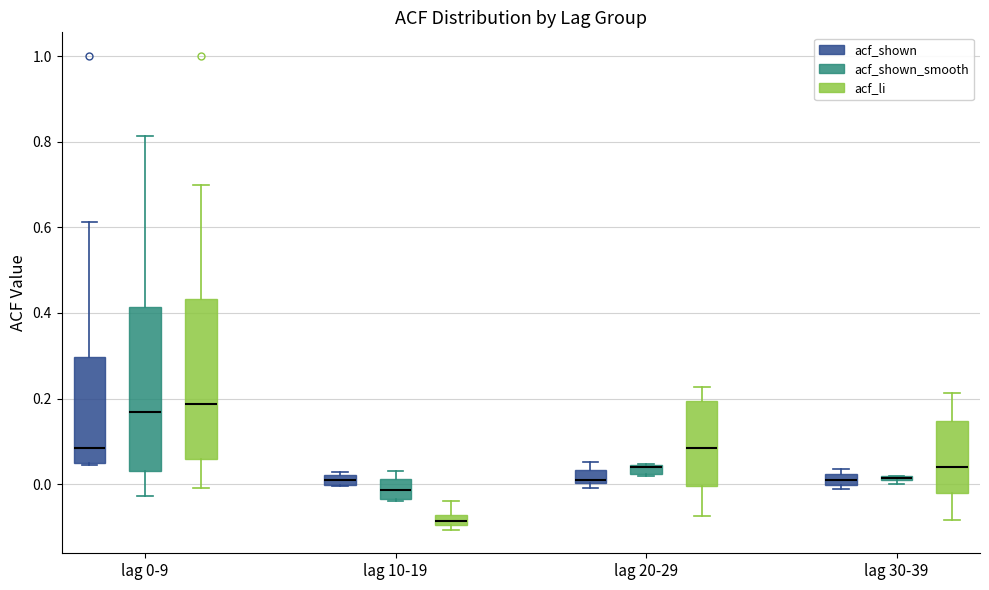

Where does the lower whisker of the box for lag 30-39 (acf_li) end on the y-axis? The values are not printed on the chart, so give them approximately, as read against the axis.

-0.08